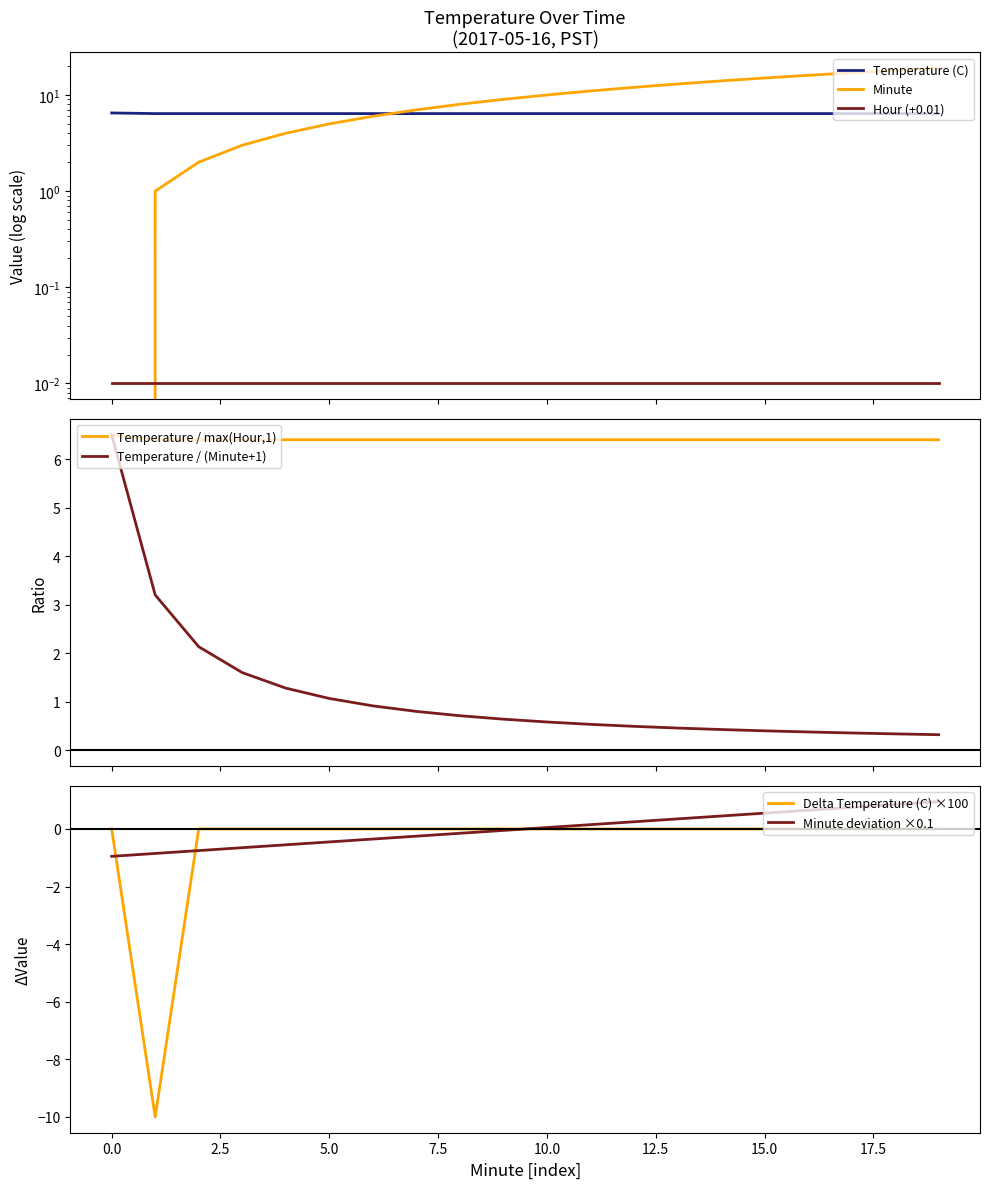

Is it true that Minute equals 16.0 at 16?

True